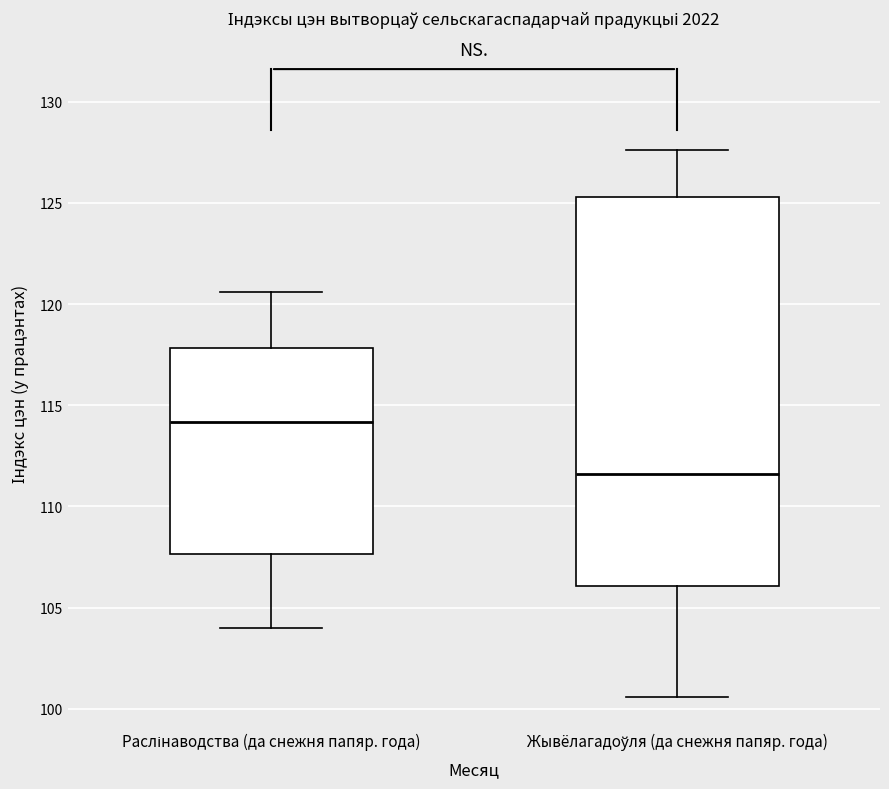

Reading left to right, transcribe this box plot: for each box, give where its median line is, the range the box spans, and where its two whiskers end, as read against the y-axis. The values are not printed on the chart, so give them approximately, as read against the axis.

Раслінаводства (да снежня папяр. года): median 114.0, box 107.5 to 118.0, whiskers 104.0 to 120.5
Жывёлагадоўля (да снежня папяр. года): median 111.5, box 106.0 to 125.5, whiskers 100.5 to 127.5